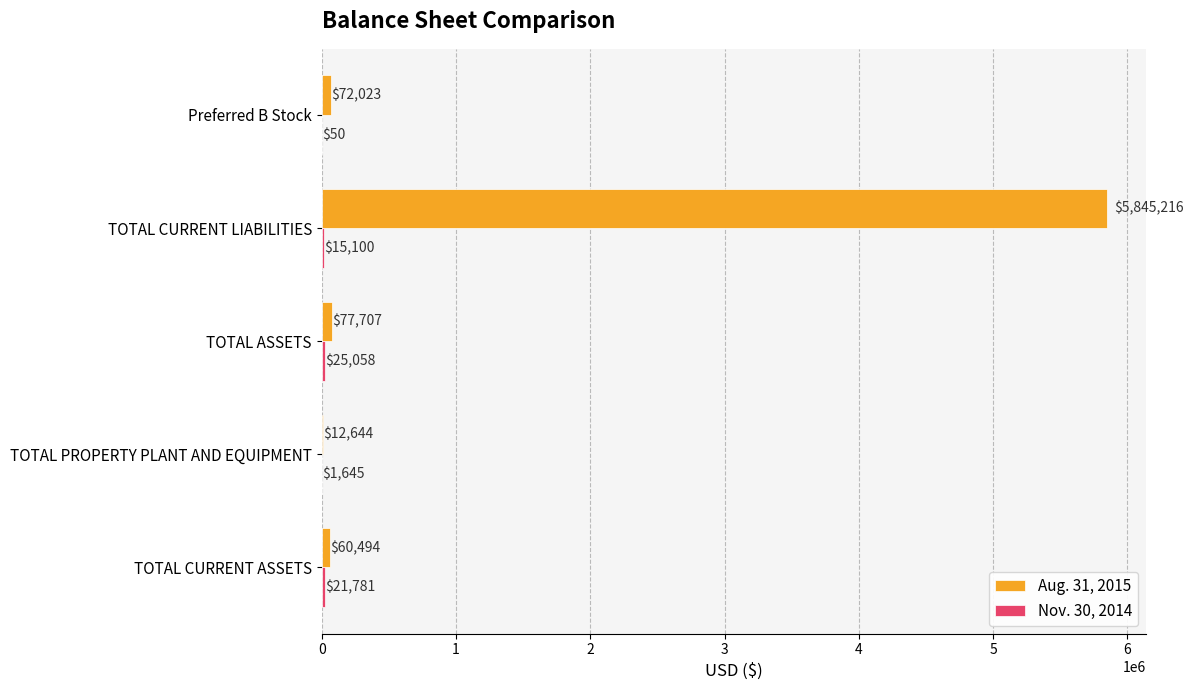

Which series changed the most between TOTAL CURRENT ASSETS and TOTAL PROPERTY PLANT AND EQUIPMENT?

Aug. 31, 2015